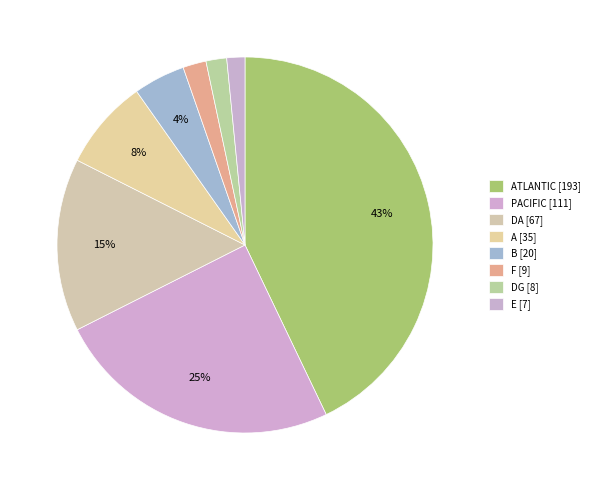

Count the number of slices in the pie.

8